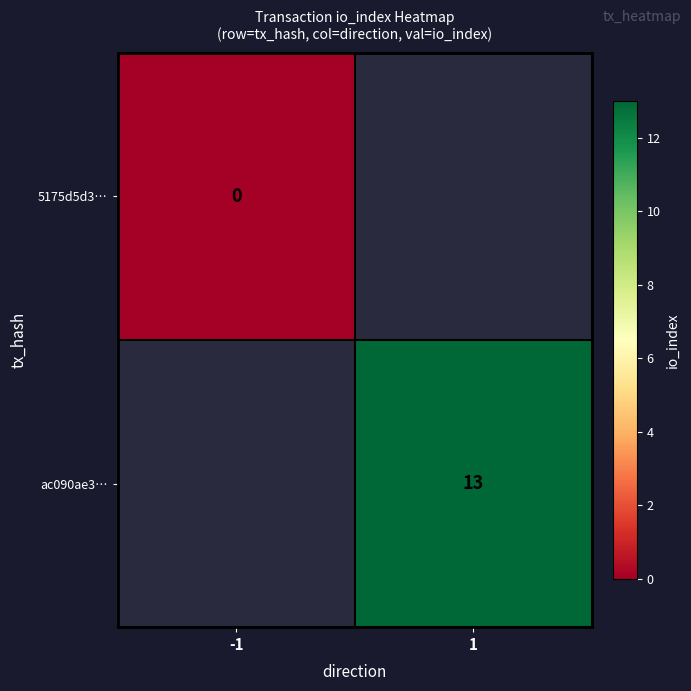

Count the number of categories in the chart.

2